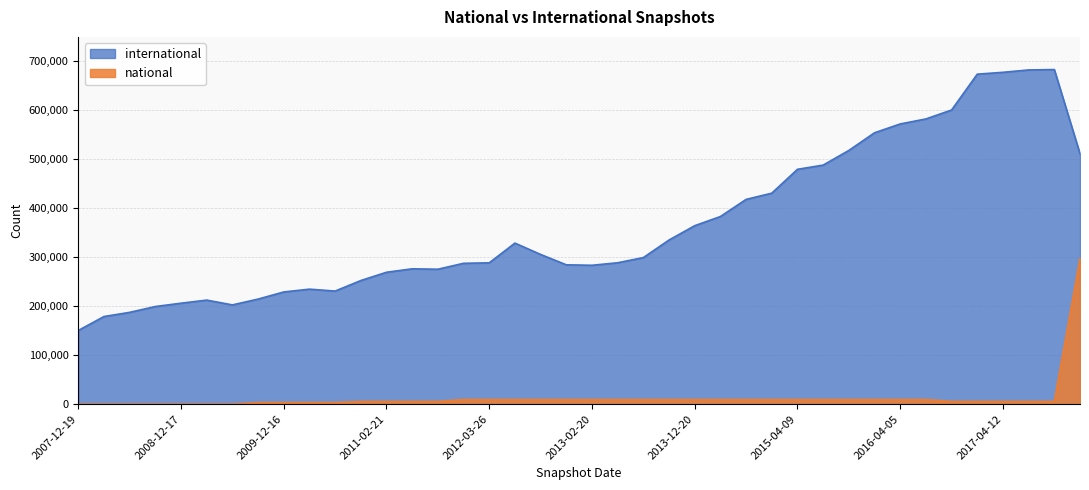

Reading left to right, list all the values displayed in this chart.

international: 2007-12-19=150499	2008-04-01=178990	2008-06-27=187475	2008-10-10=199410	2008-12-17=206168	2009-04-06=212507	2009-06-17=202715	2009-09-25=214569	2009-12-16=229134	2010-04-01=234875	2010-07-26=230948	2010-11-17=252475	2011-02-21=269368	2011-06-10=276411	2011-09-05=275558	2012-01-18=287661	2012-03-26=288661	2012-07-13=328884	2012-10-31=305715	2012-12-11=284570	2013-02-20=283618	2013-05-21=288755	2013-07-09=299353	2013-09-10=335228	2013-12-20=364475	2014-03-28=383182	2014-09-08=418153	2015-01-19=430889	2015-04-09=479600	2015-07-03=488184	2015-10-01=518115	2016-01-04=554227	2016-04-05=572205	2016-07-04=582437	2016-10-07=600707	2016-12-27=673896	2017-04-12=677658	2017-07-24=682520	2017-10-12=683300	2017-12-22=511343
national: 2007-12-19=0	2008-04-01=0	2008-06-27=0	2008-10-10=33	2008-12-17=33	2009-04-06=33	2009-06-17=33	2009-09-25=3295	2009-12-16=3295	2010-04-01=3295	2010-07-26=3295	2010-11-17=5638	2011-02-21=5638	2011-06-10=5638	2011-09-05=5638	2012-01-18=9509	2012-03-26=9509	2012-07-13=9509	2012-10-31=9509	2012-12-11=9509	2013-02-20=9509	2013-05-21=9509	2013-07-09=9509	2013-09-10=9509	2013-12-20=9509	2014-03-28=9509	2014-09-08=9509	2015-01-19=9509	2015-04-09=9509	2015-07-03=9509	2015-10-01=9509	2016-01-04=9509	2016-04-05=9509	2016-07-04=9509	2016-10-07=5638	2016-12-27=5638	2017-04-12=5638	2017-07-24=5638	2017-10-12=5638	2017-12-22=297915